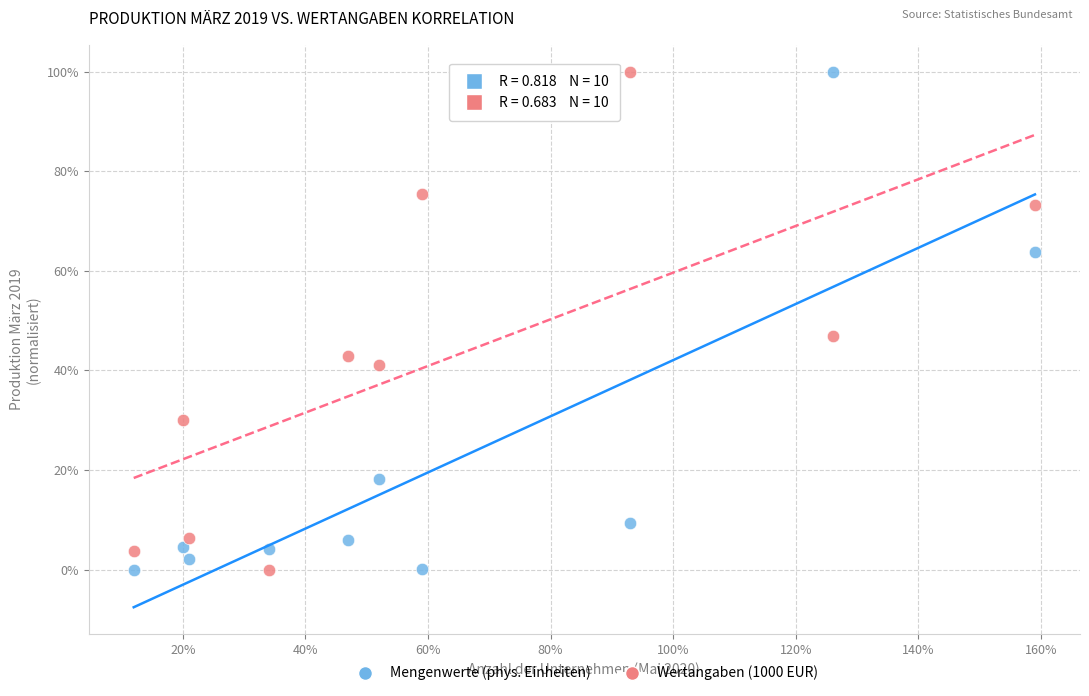

What is the X range (max minus min) for the scatter plot?

147.0